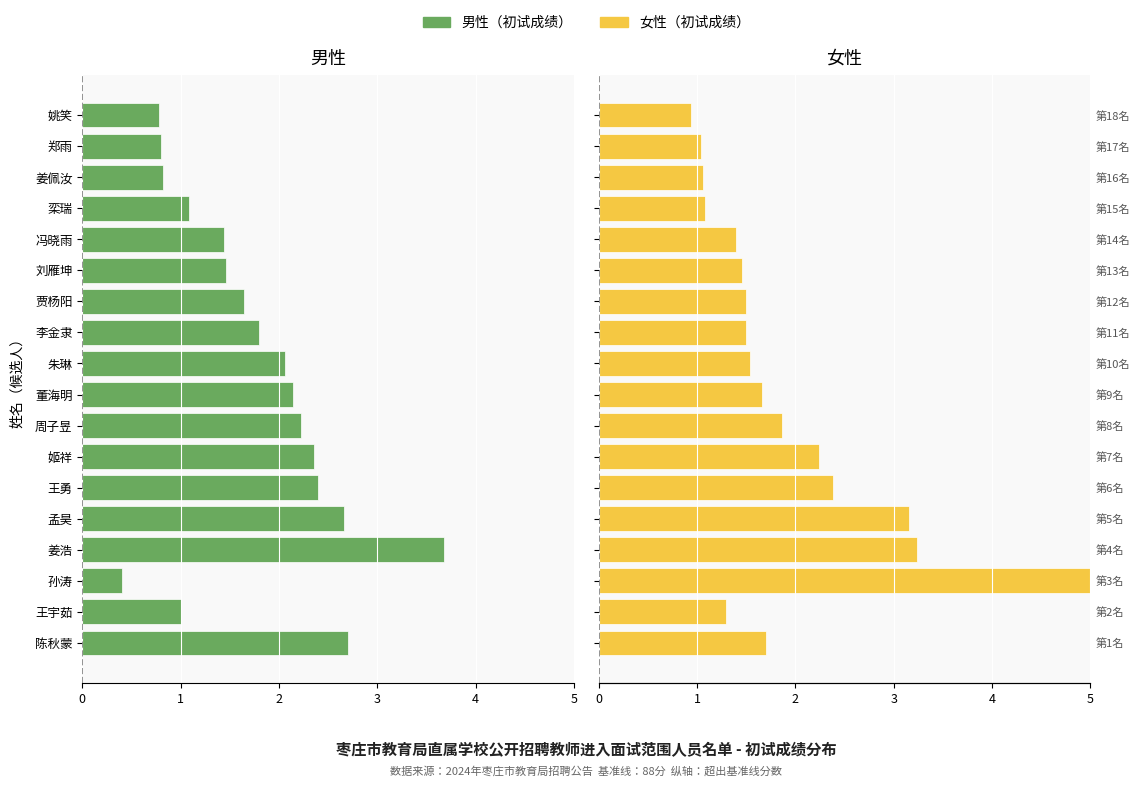

What is the label of the 8th bar from the right?

李金隶